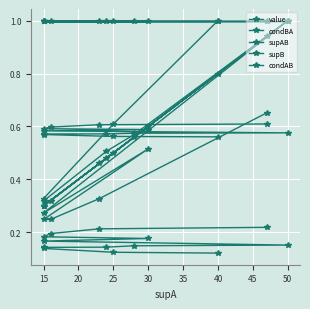

True or false: condBA and supAB cross at least once.

False